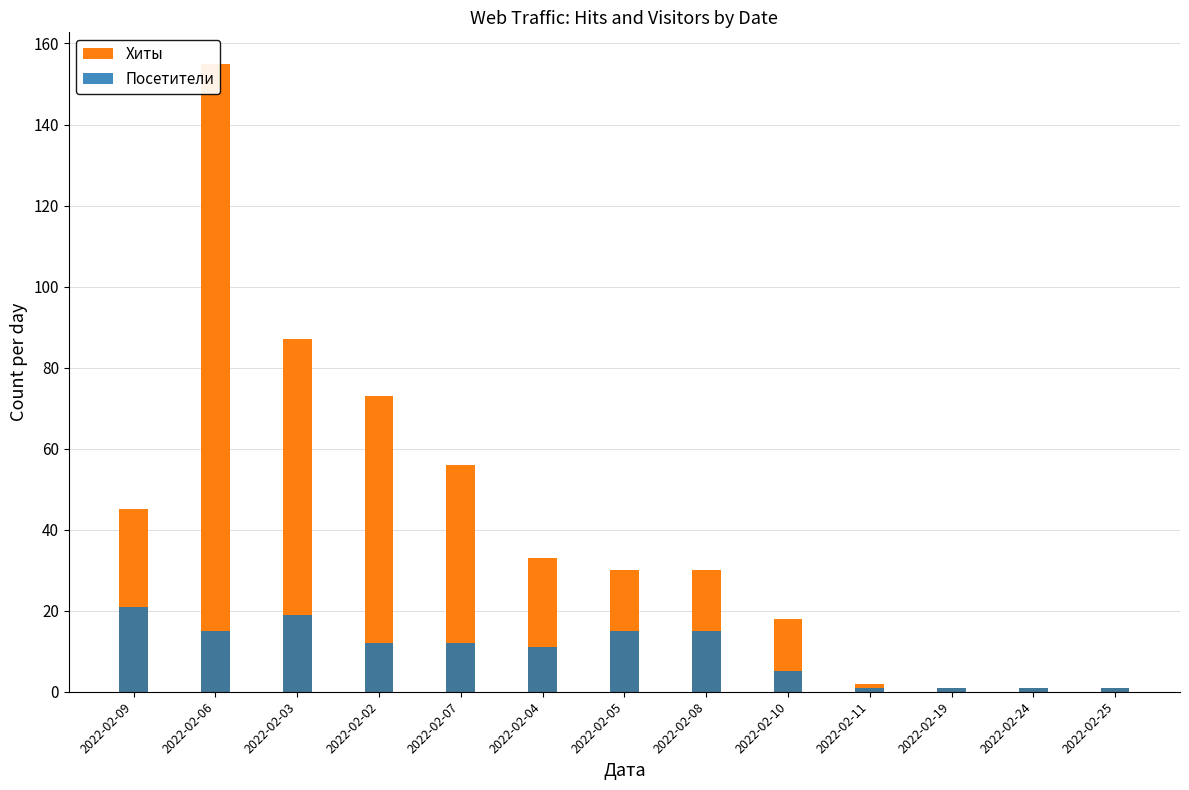

What is the difference between the second highest and second lowest values in the Посетители series?

18